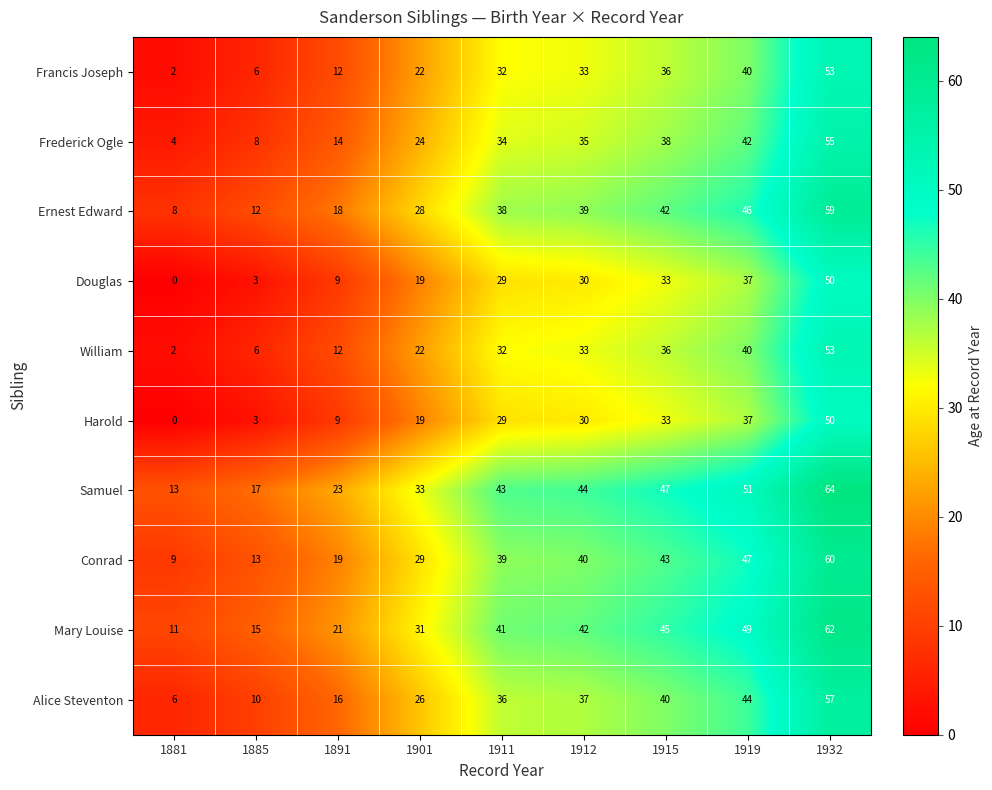

What is the spread (max minus min) of values at 1919?

14